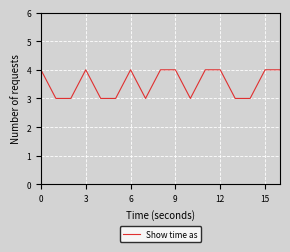

What is the greatest value displayed?

4